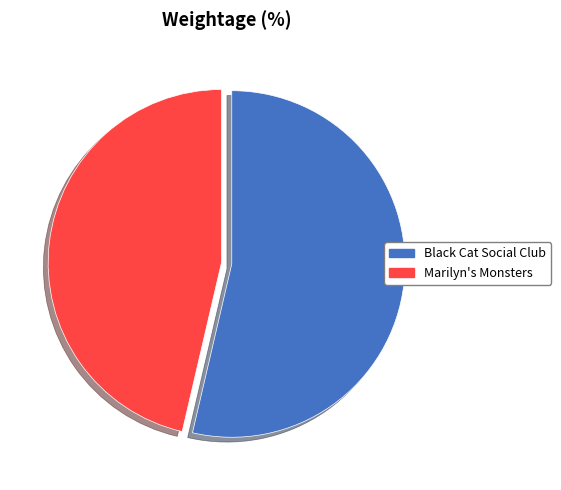

How many slices are in this pie chart?

2